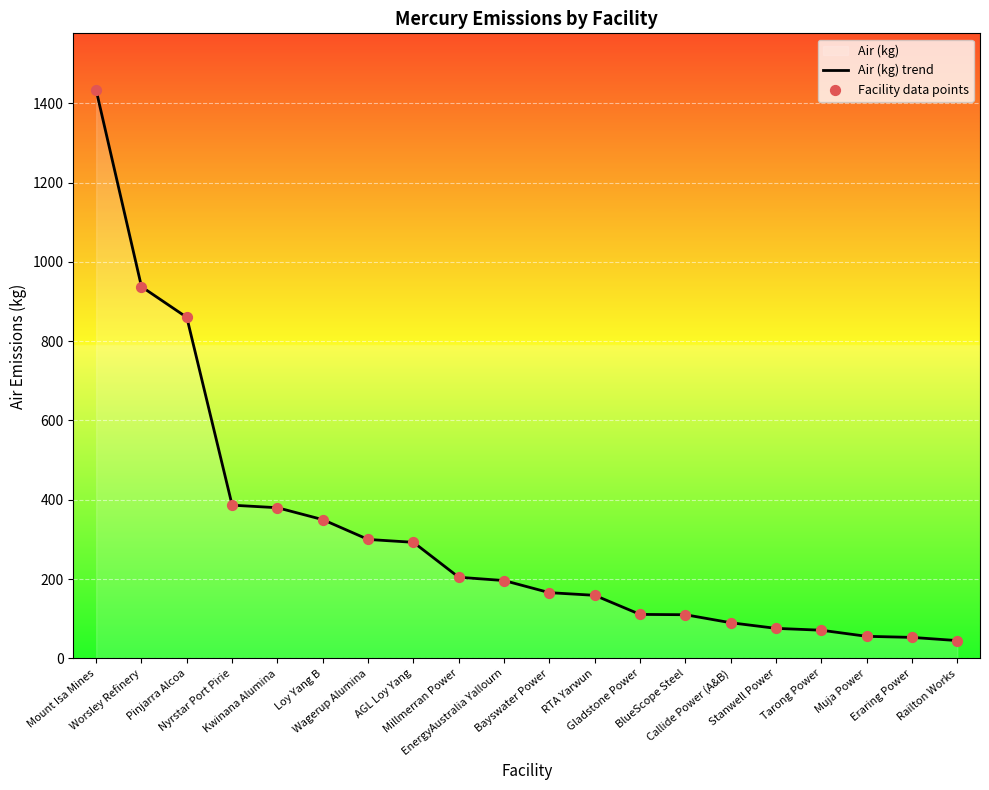

What is the greatest value displayed?

1432.9